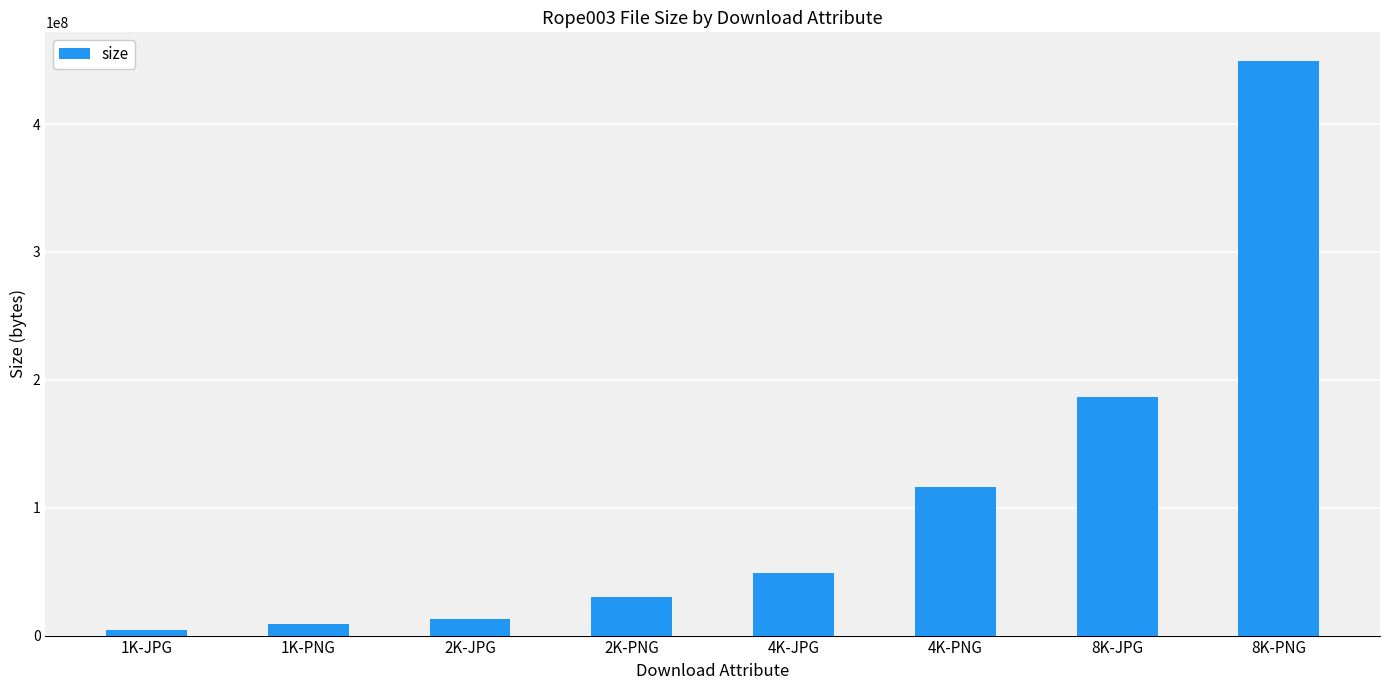

True or false: the data shows 4441974 at 1K-JPG.

True